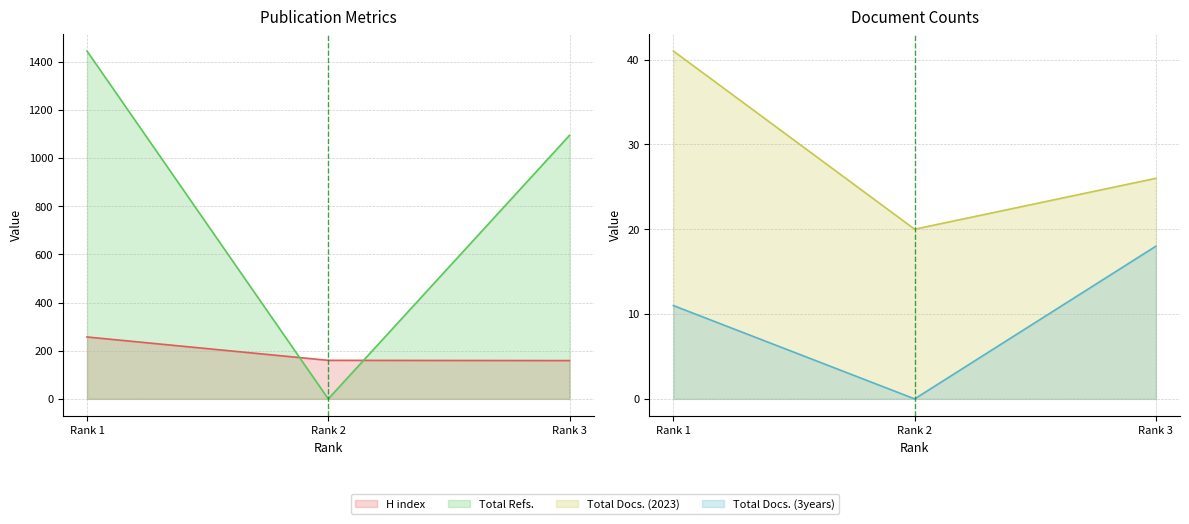

What is the greatest value displayed?

1444